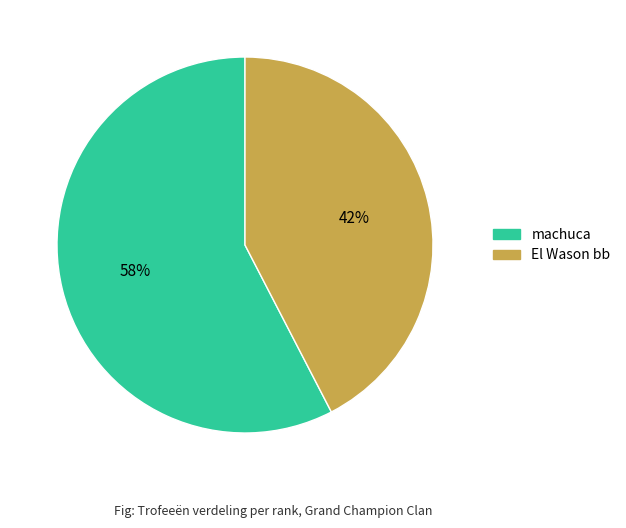

To the nearest percent, what is the average slice percentage?

50%